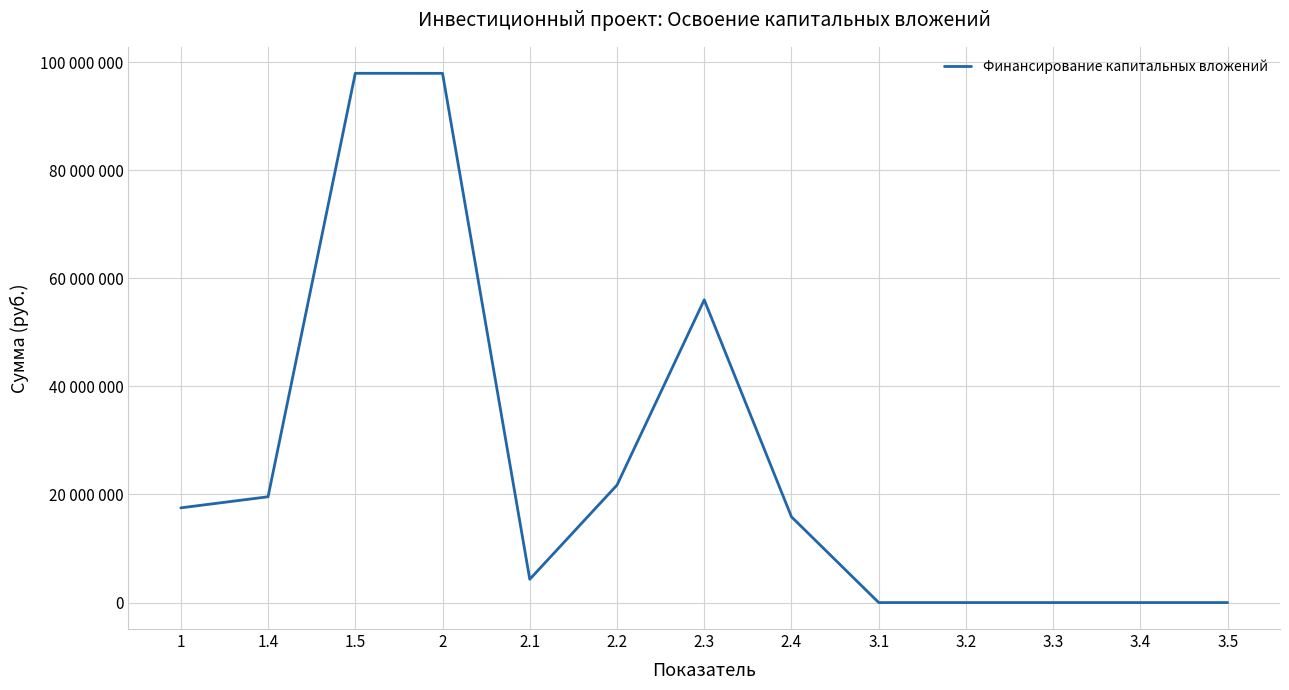

Does the chart have visible grid lines?

Yes